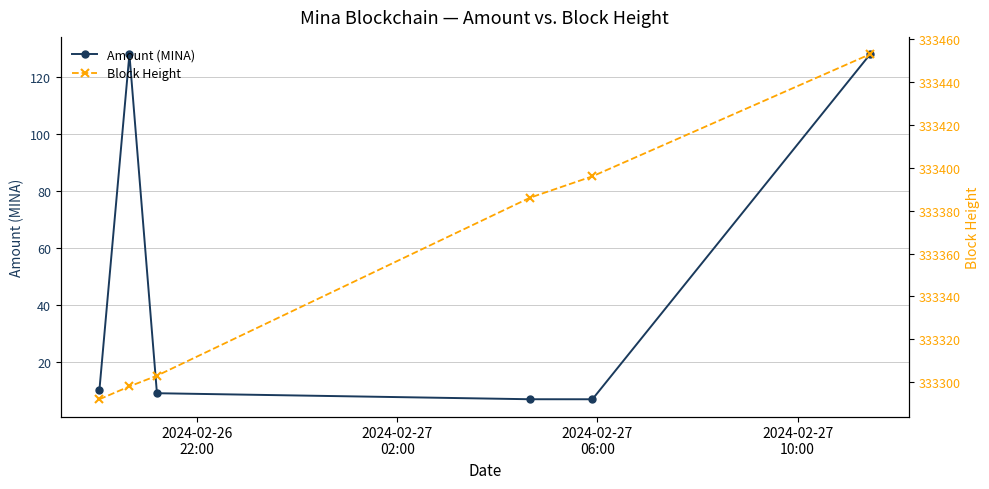

True or false: Block Height and Amount (MINA) intersect in this chart.

False